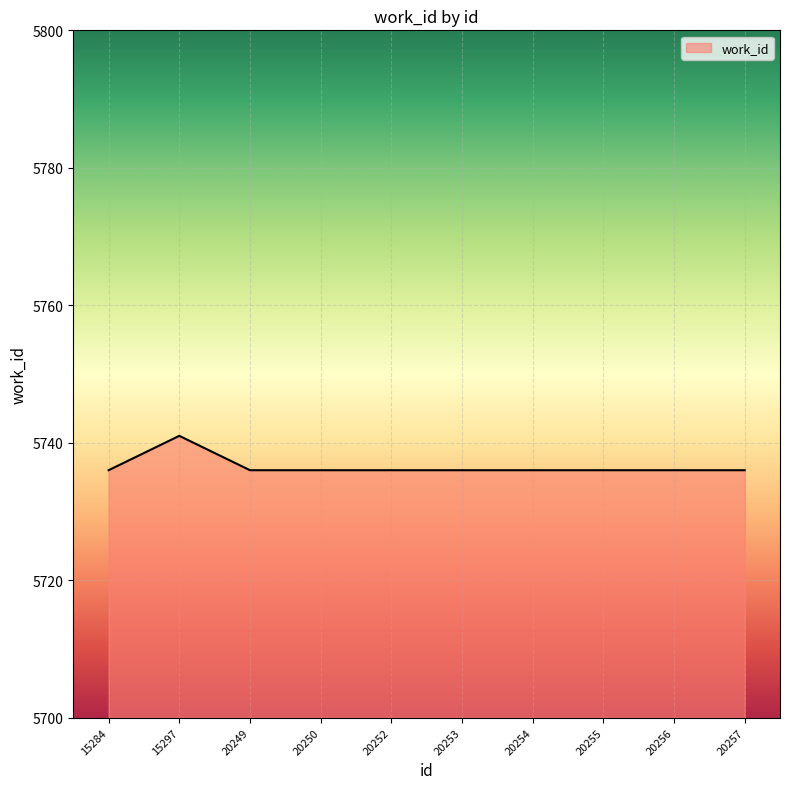

Reading left to right, what are all the values shown in this chart?

15284=5736	15297=5741	20249=5736	20250=5736	20252=5736	20253=5736	20254=5736	20255=5736	20256=5736	20257=5736